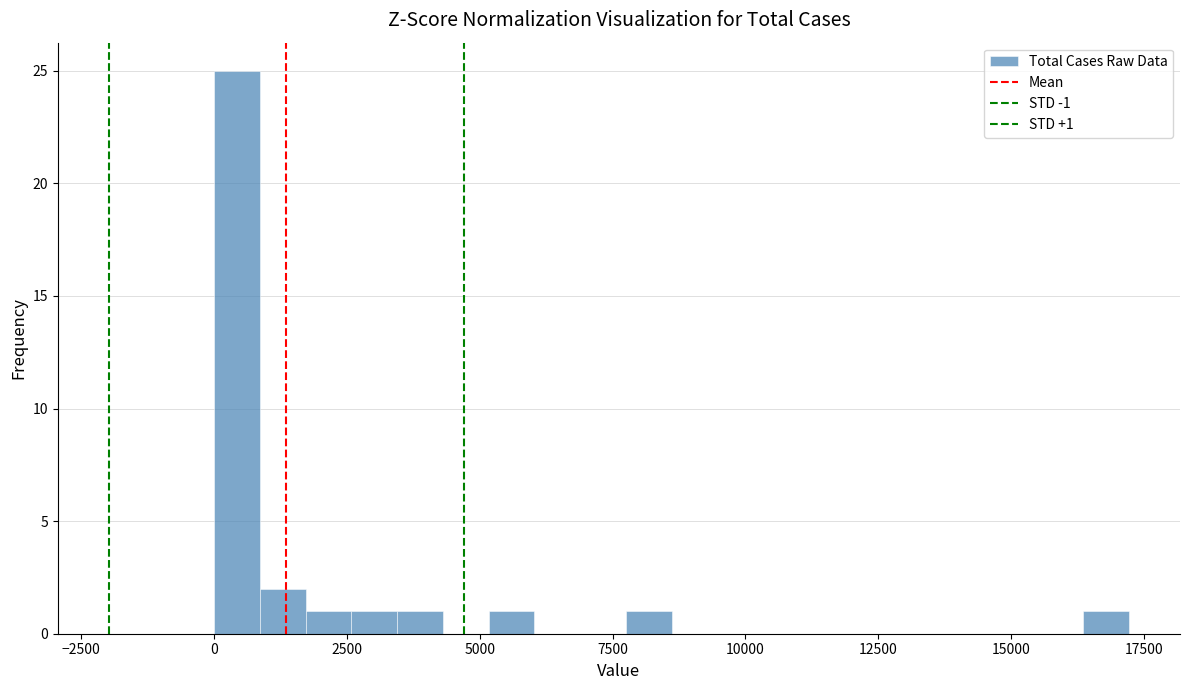

Read against the x-axis, roughly where is the centre of the tallest bar?

500